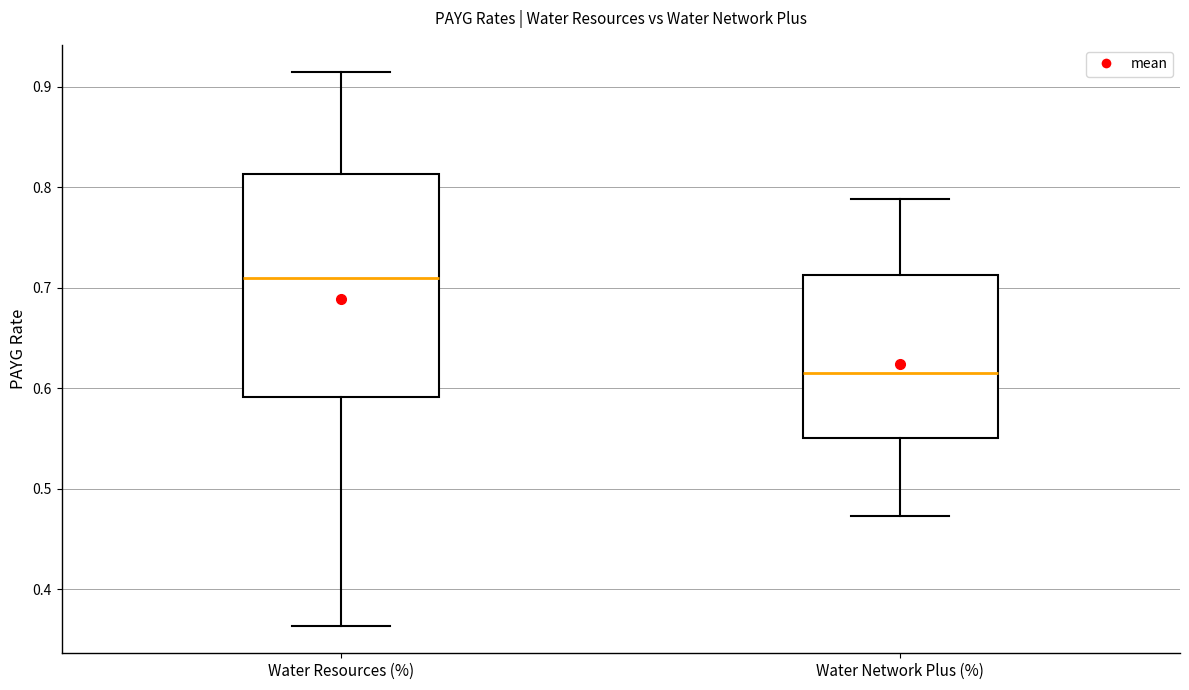

Reading left to right, read every box against the y-axis: the position of its median line, the range the box covers, and the ends of its whiskers. The values are not printed on the chart, so give them approximately, as read against the axis.

Water Resources (%): median 0.71, box 0.59 to 0.81, whiskers 0.36 to 0.91
Water Network Plus (%): median 0.62, box 0.55 to 0.71, whiskers 0.47 to 0.79